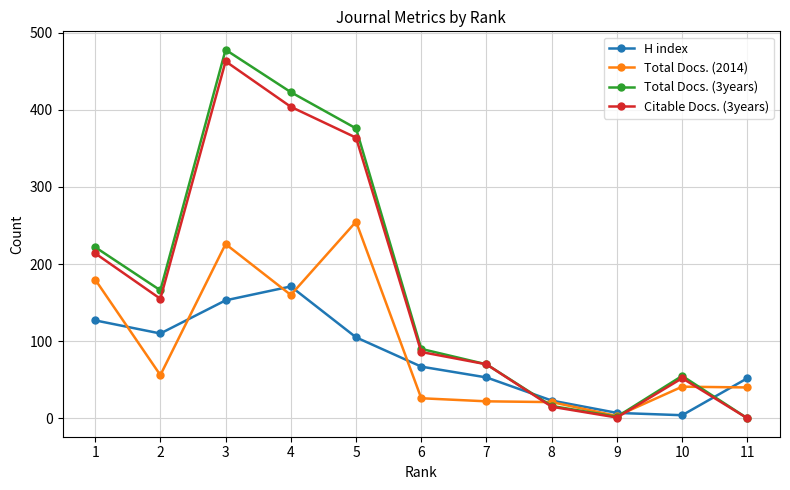

What are all the series names shown in the legend?

H index, Total Docs. (2014), Total Docs. (3years), Citable Docs. (3years)